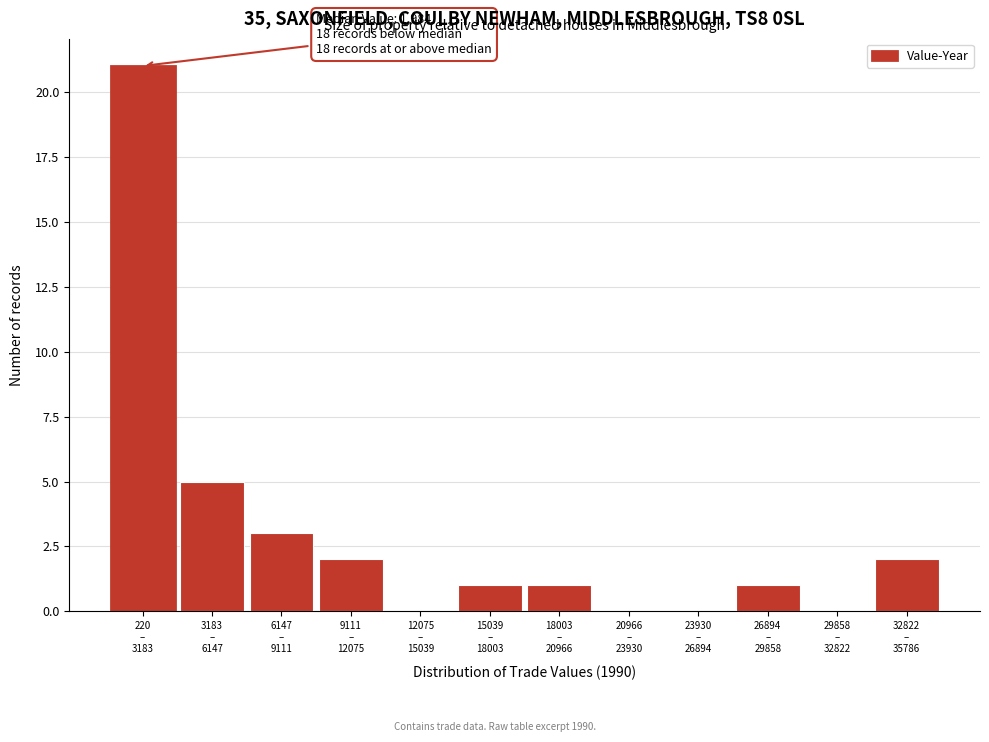

What is the maximum value shown in the chart?

21